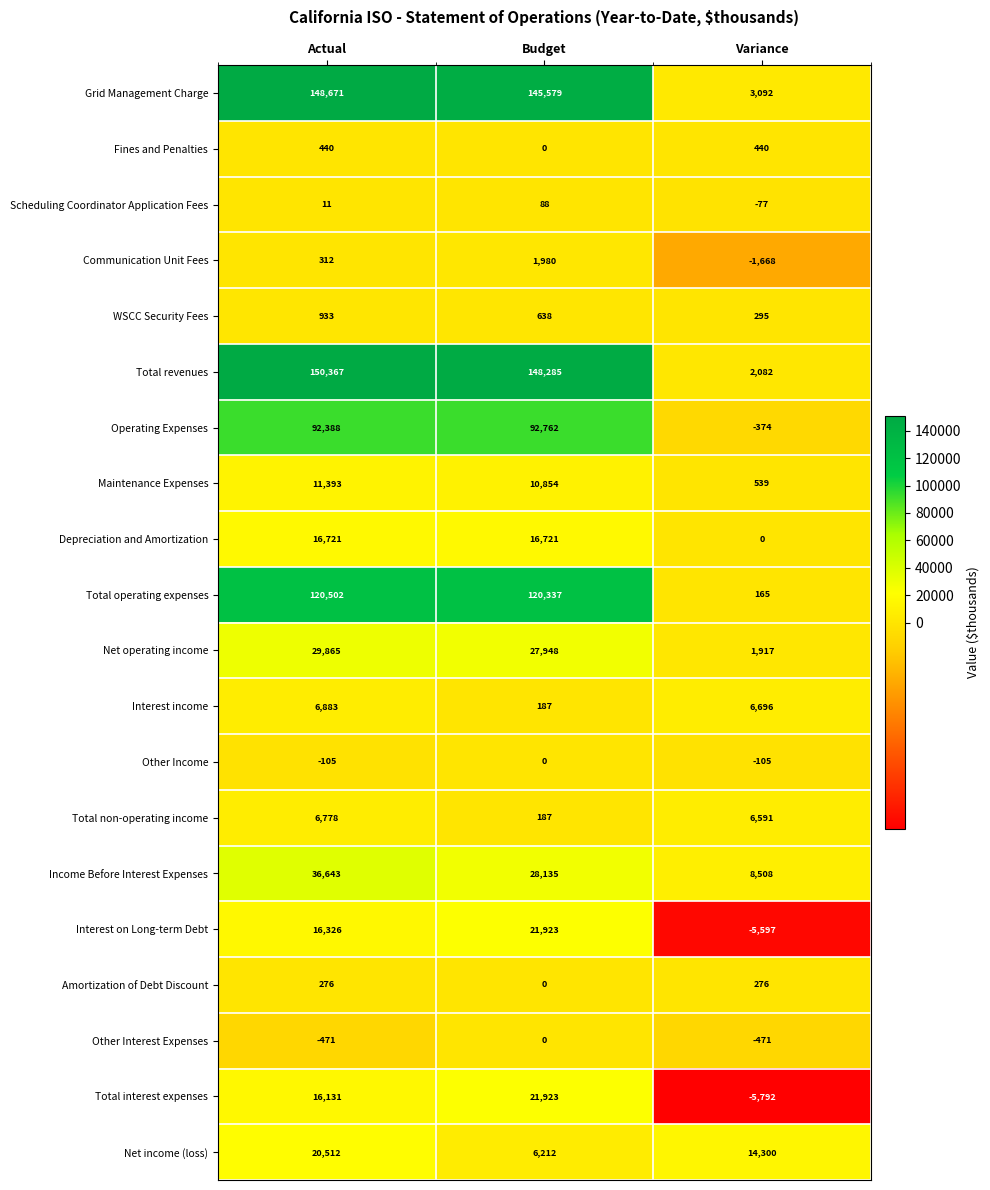

What is the spread (max minus min) of values at Budget?

148285